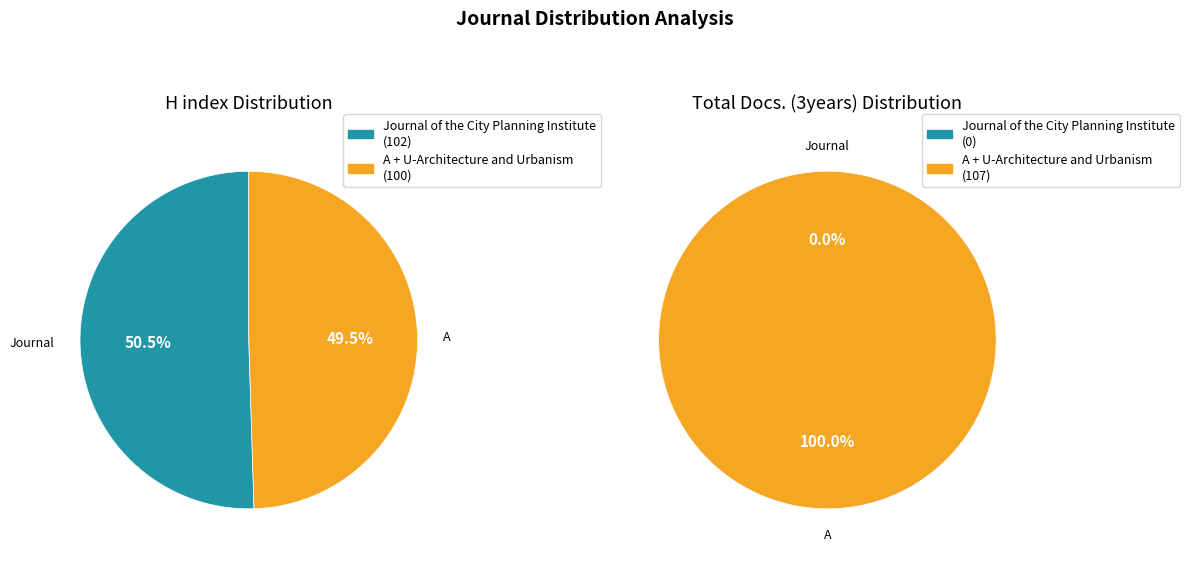

Does A + U-Architecture and Urbanism account for over 50% of the chart?

No